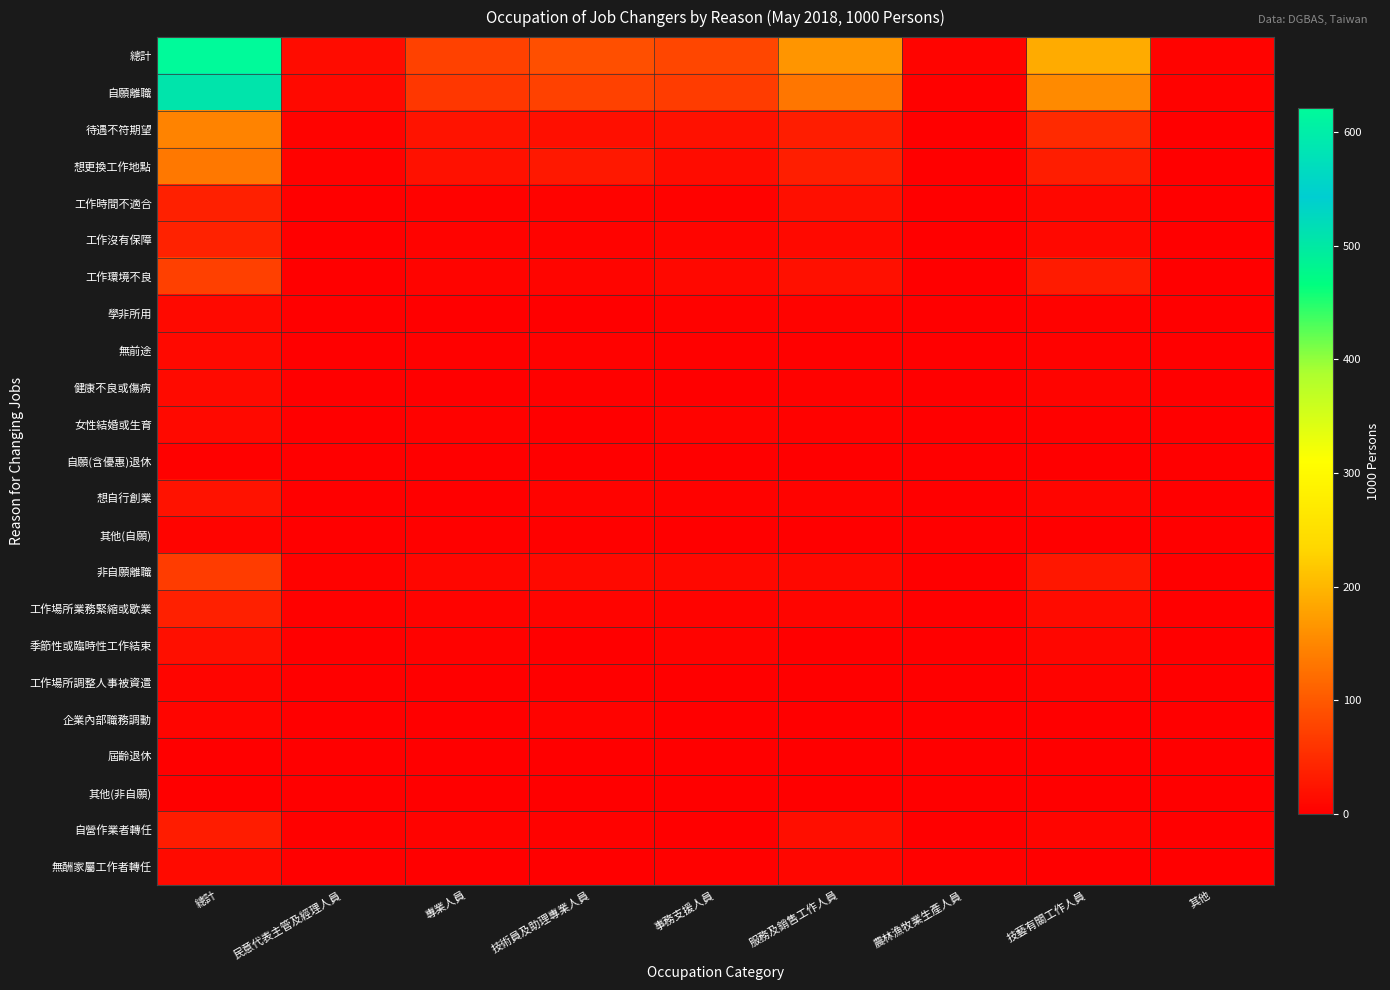

At how many categories does at least one series exceed 608?

1